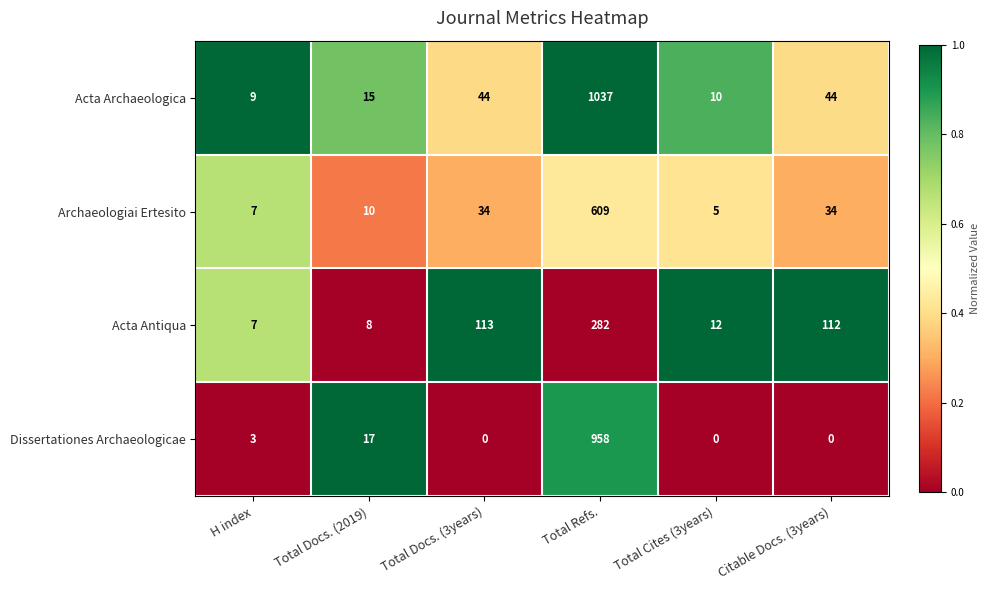

What is the greatest value displayed?

1037